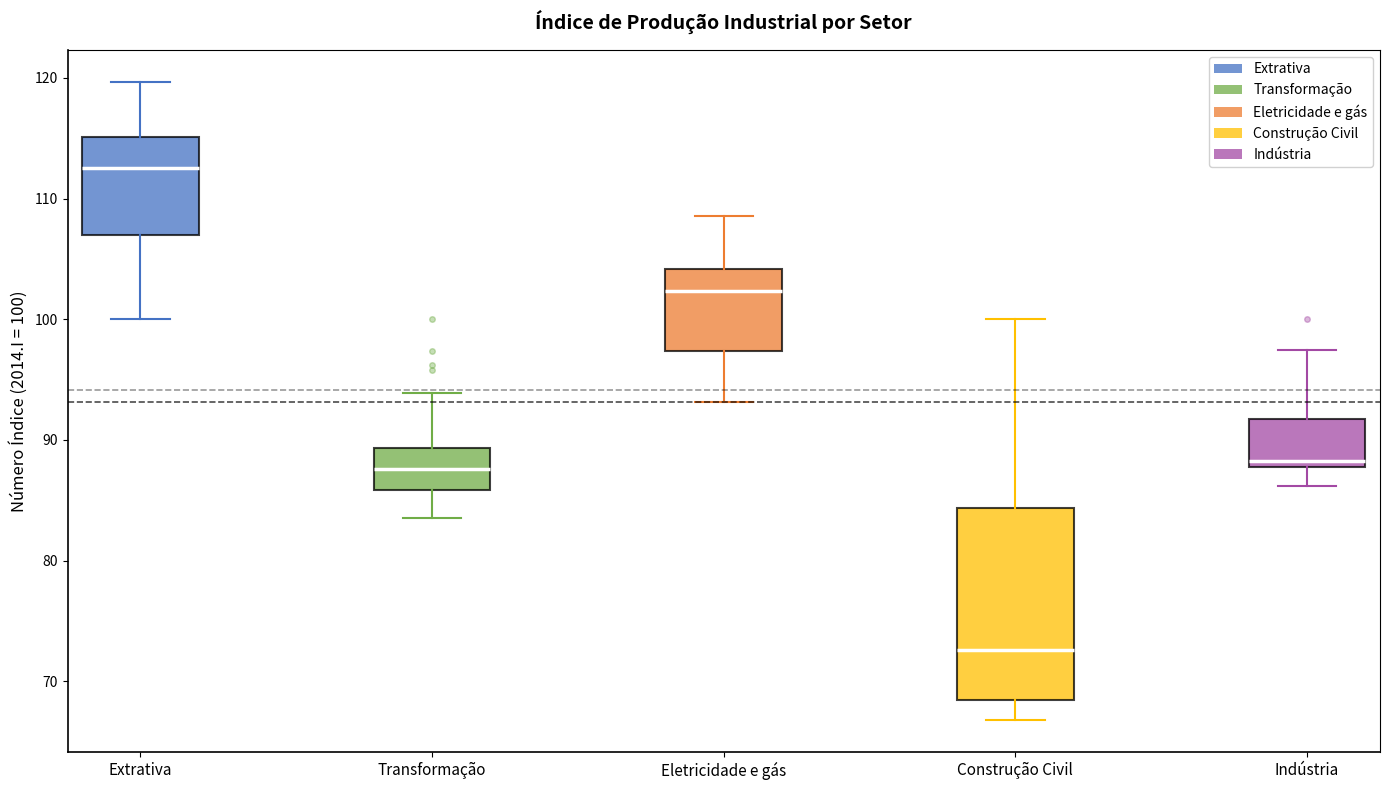

Where is the lower edge of the box for Extrativa on the y-axis? The values are not printed on the chart, so give them approximately, as read against the axis.

107